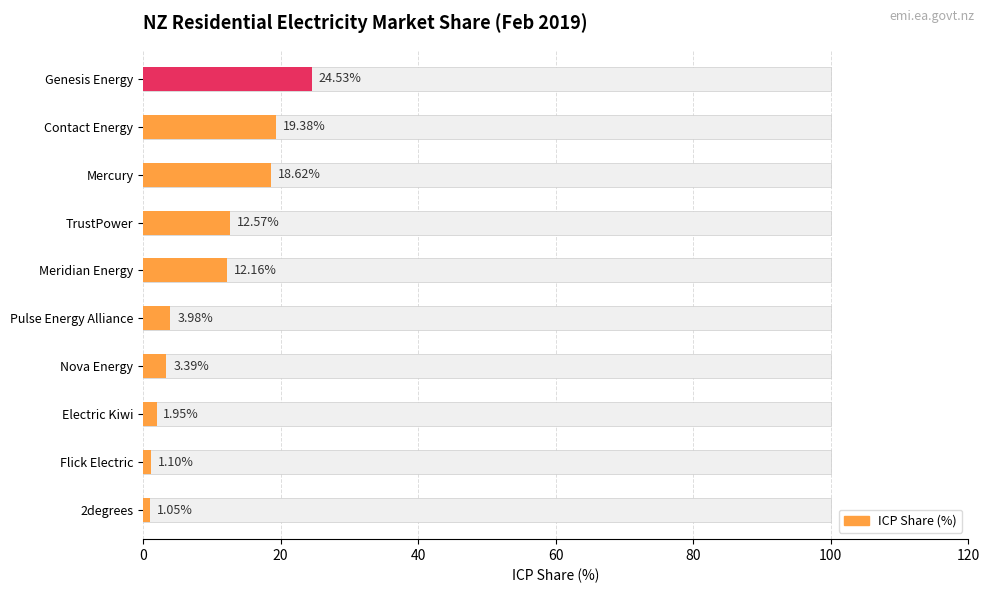

Rank the categories by value from highest to lowest.

Genesis Energy, Contact Energy, Mercury, TrustPower, Meridian Energy, Pulse Energy Alliance, Nova Energy, Electric Kiwi, Flick Electric, 2degrees